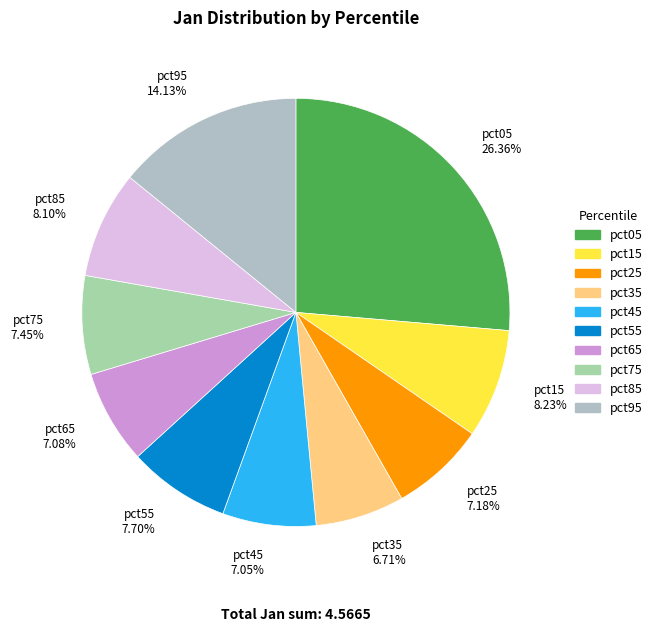

Count the number of slices in the pie.

10